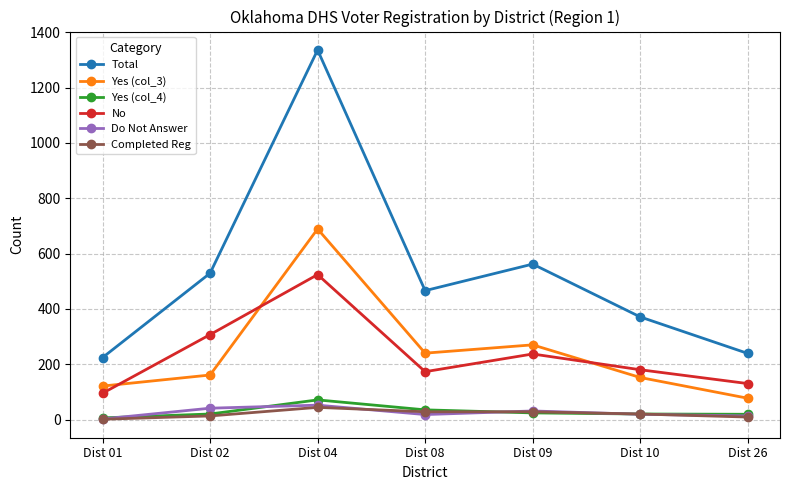

At which label does Yes (col_4) reach its peak?

Dist 04